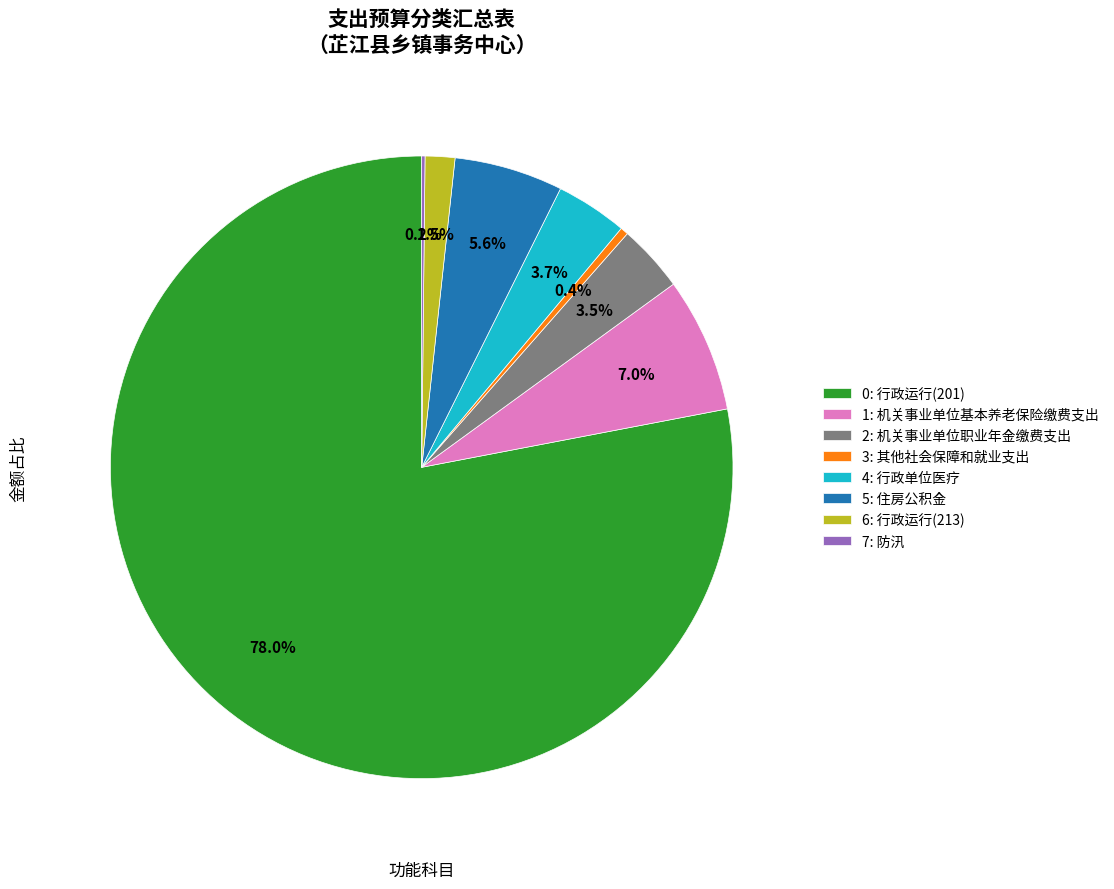

Which category has the biggest portion of the pie?

0: 行政运行(201)